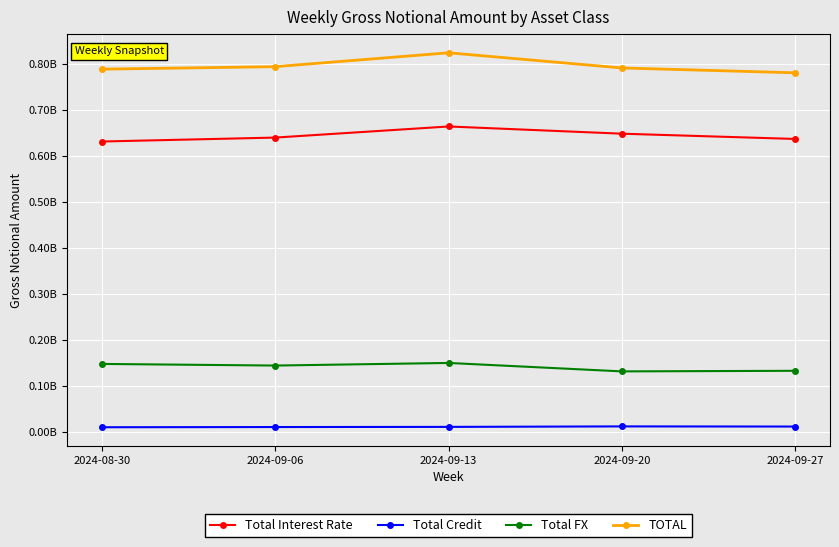

True or false: Total Interest Rate and Total FX cross at least once.

False